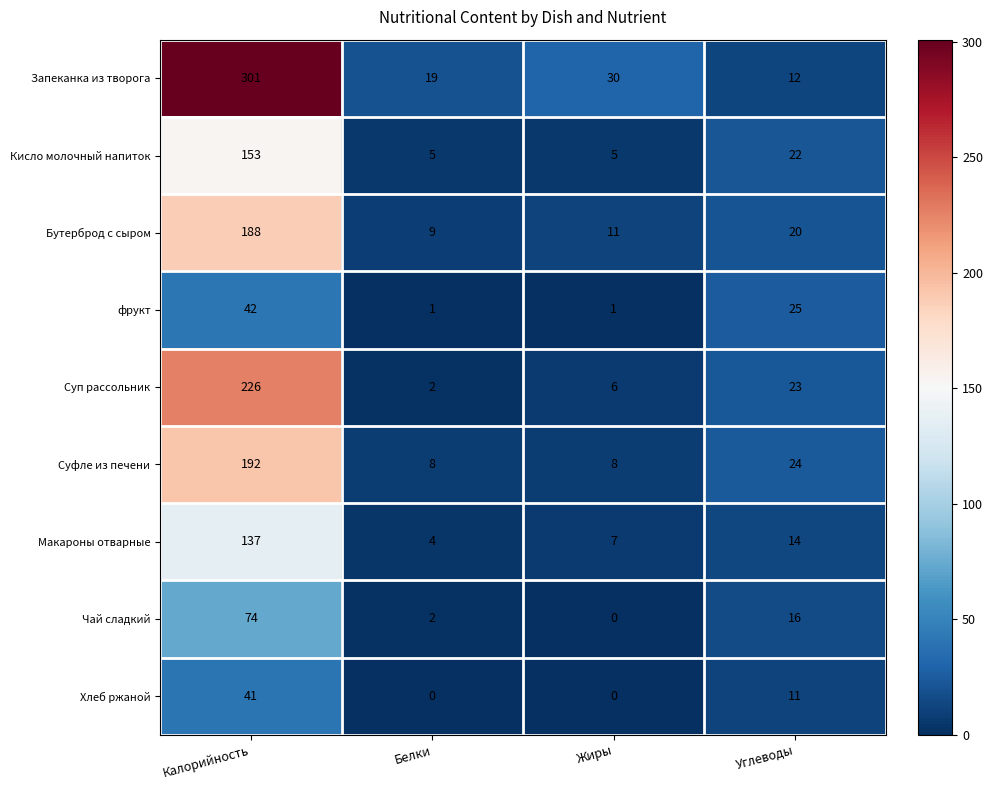

The value of Суфле из печени at Углеводы is 24. True or false?

True